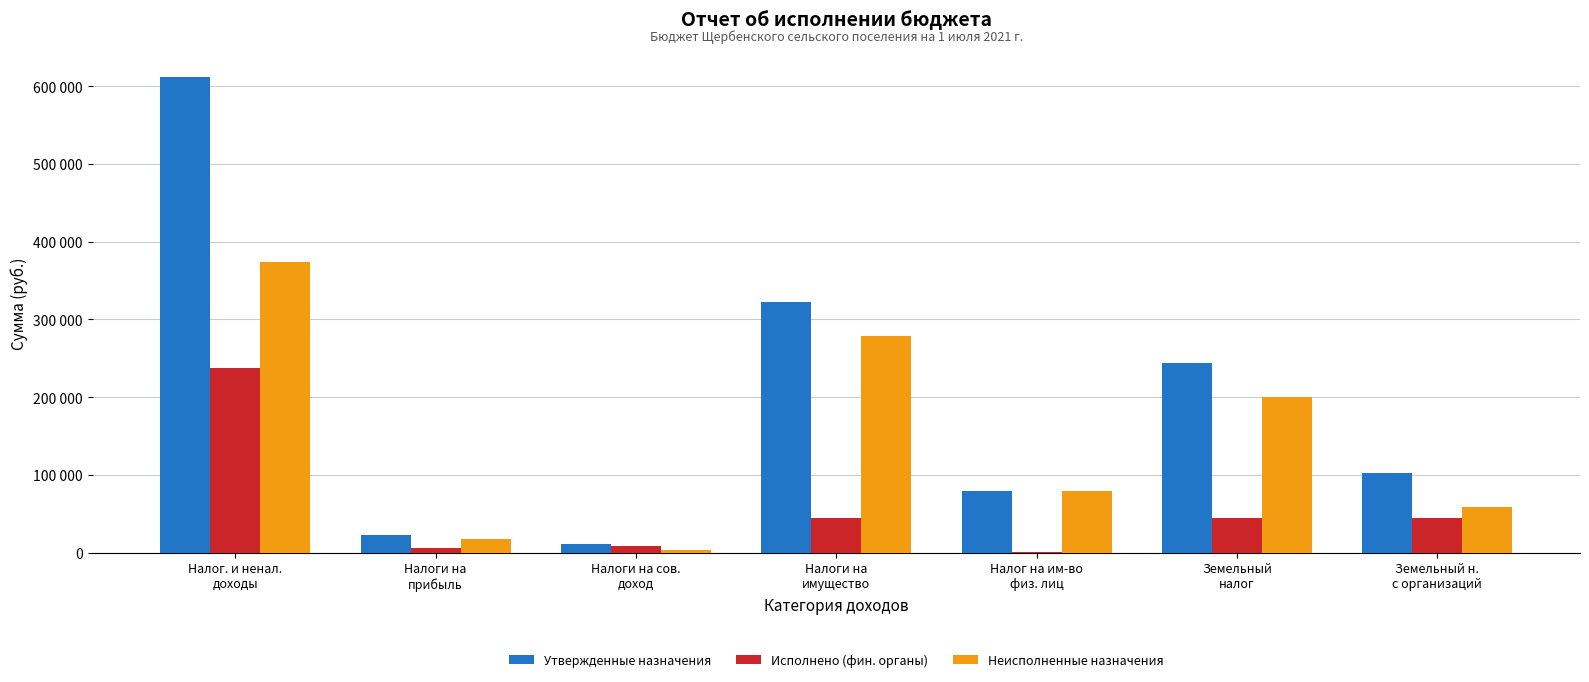

What is the value of the Неисполненные назначения bar at the 1st from the left?

374508.8